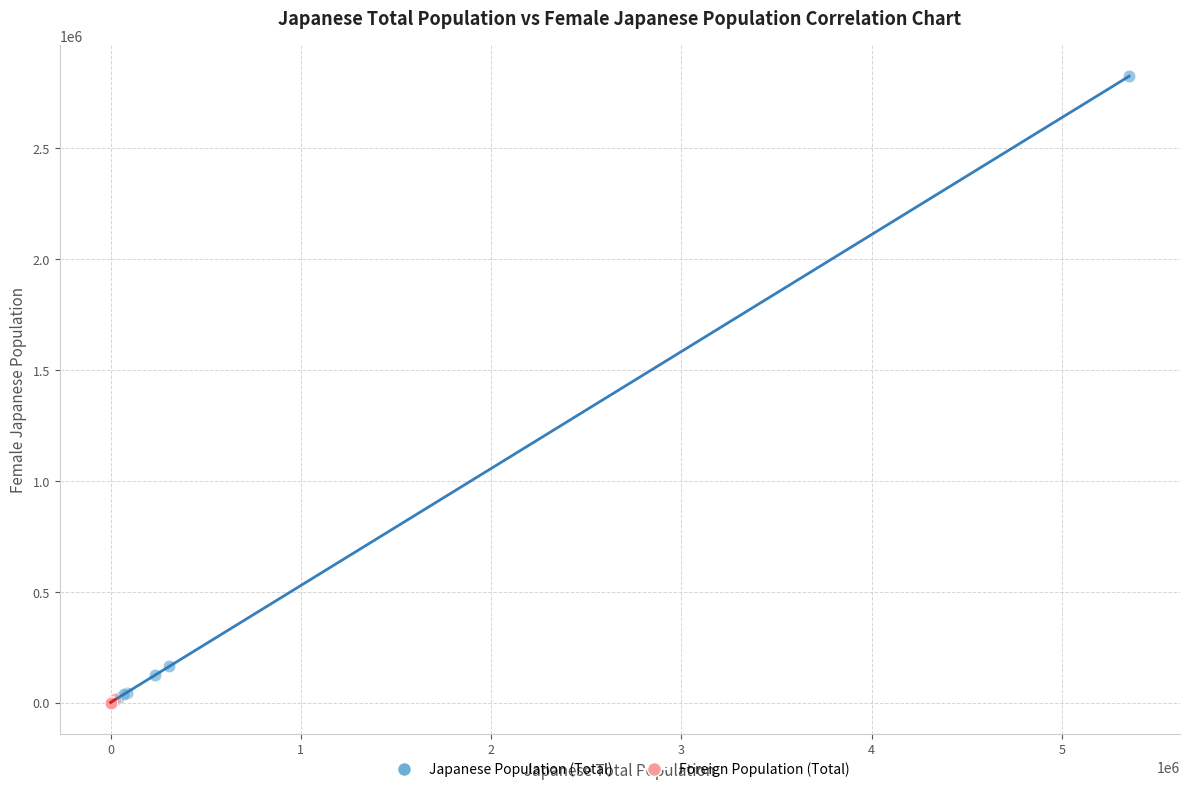

Which series contains the highest Y value?

Japanese Population (Total)